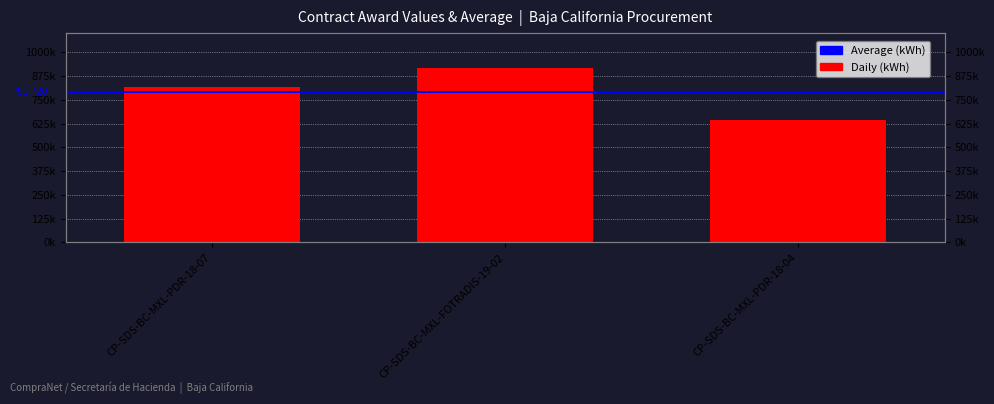

The chart shows a value of 183179.7 at CP-SDS-BC-MXL-PDR-18-07. True or false?

False